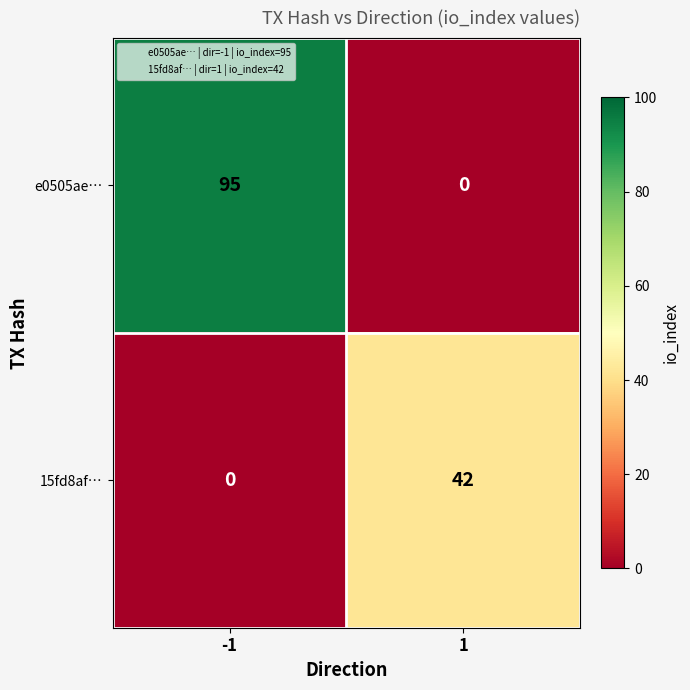

Which series has the largest total across all categories?

e0505ae…